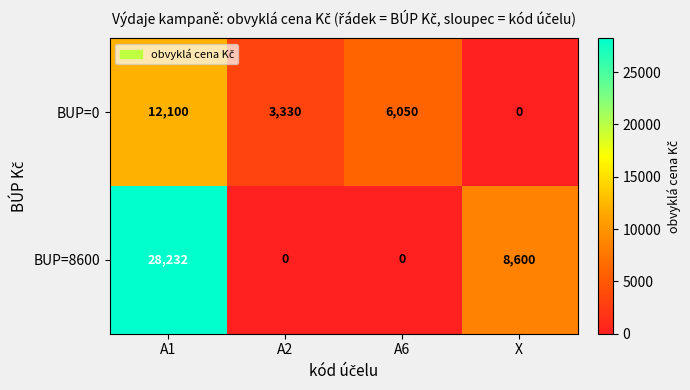

Reading left to right, transcribe all the data shown in this chart.

BUP=0: A1=12100	A2=3330	A6=6050	X=0
BUP=8600: A1=28232	A2=0	A6=0	X=8600